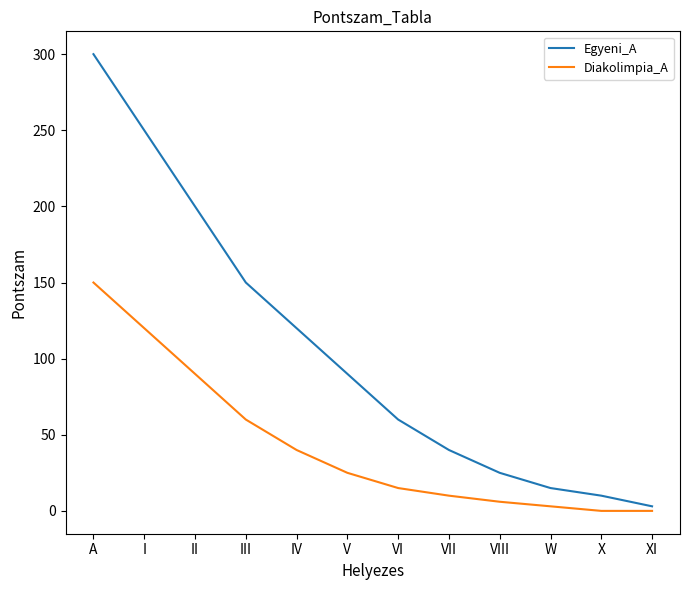

Does the chart display data point markers on the line(s)?

No